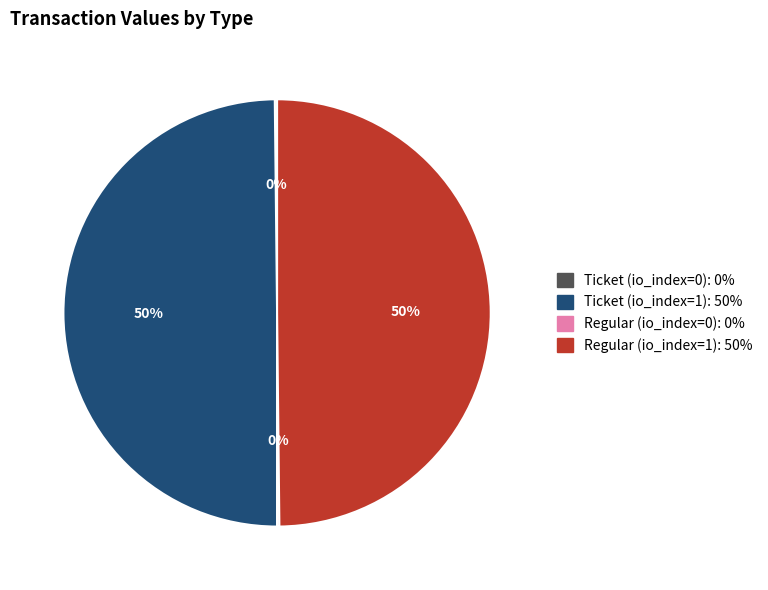

To the nearest percent, what is the average slice percentage?

25%